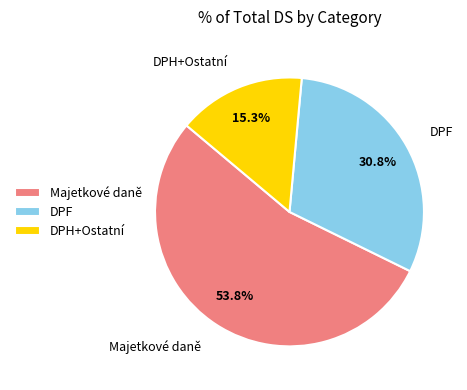

What is the ratio of the value at DPH+Ostatní to the value at Majetkové daně?

0.3